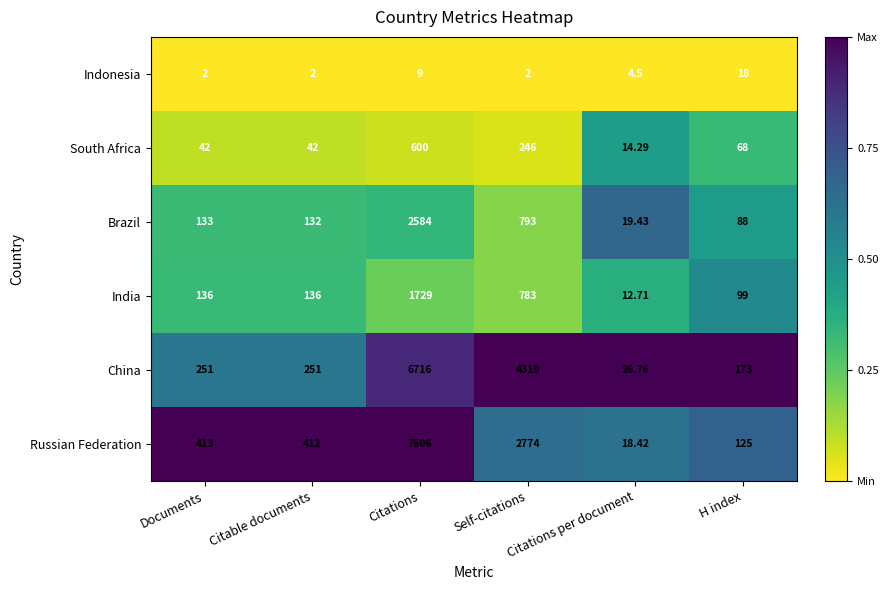

At Documents, list the series in order from smallest to largest.

Indonesia, South Africa, Brazil, India, China, Russian Federation